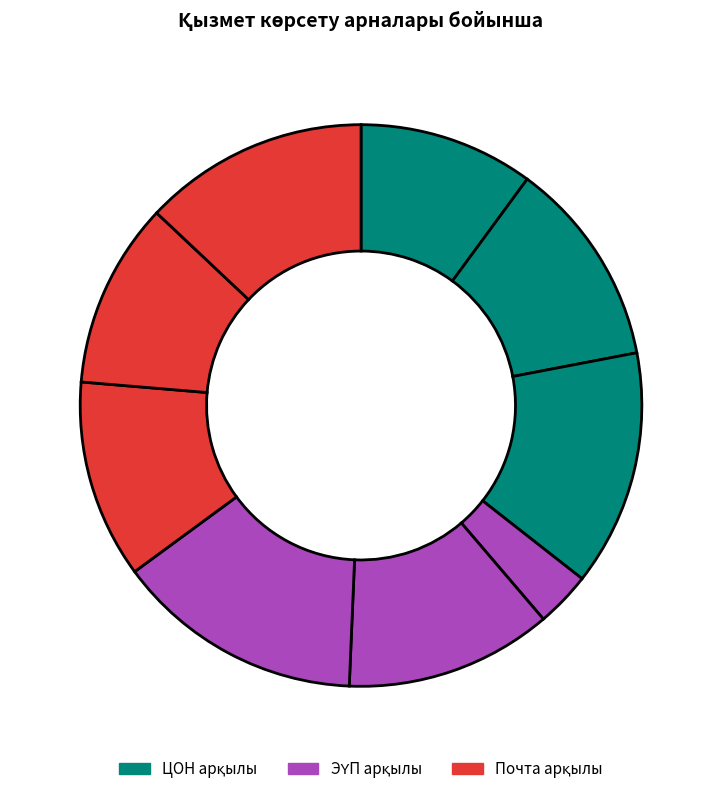

How many slices are in this pie chart?

9